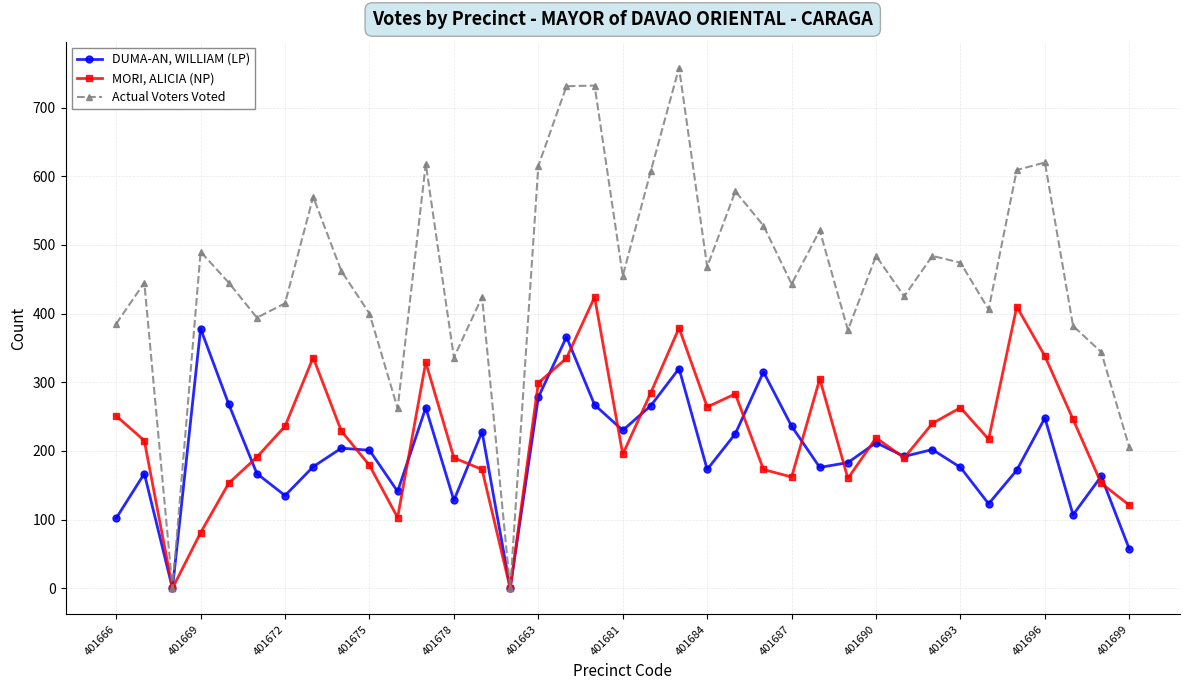

What is the value of the DUMA-AN, WILLIAM (LP) point at the 25th from the left?

236